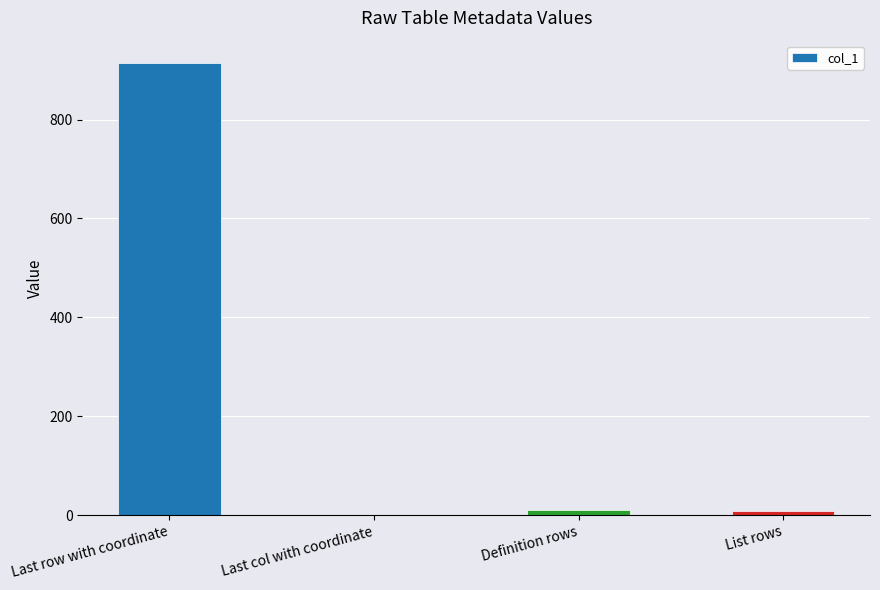

Which label corresponds to the largest value in the chart?

Last row with coordinate